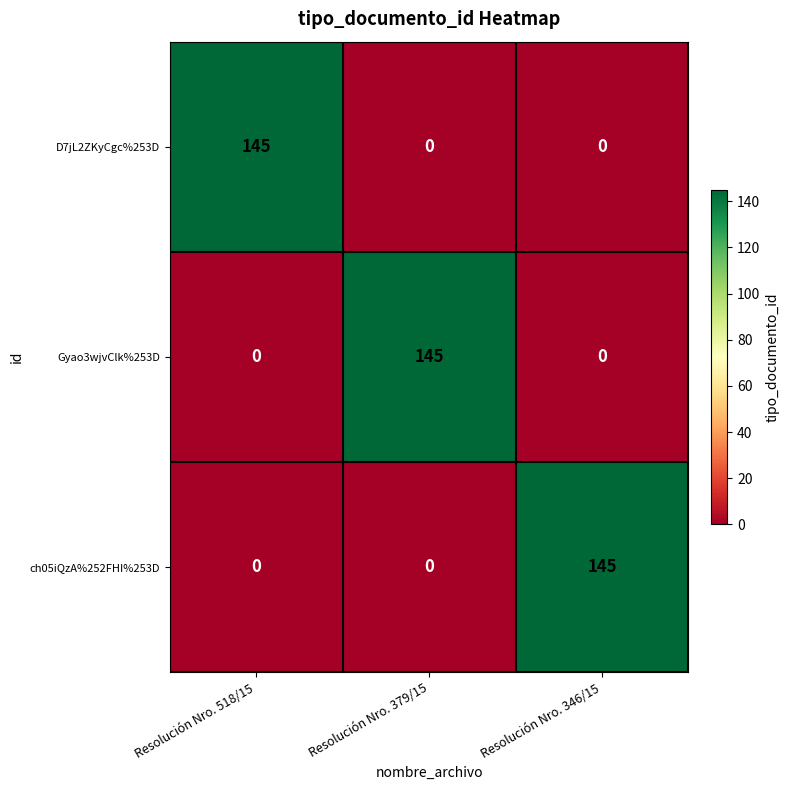

The value of ch05iQzA%252FHI%253D at Resolución Nro. 346/15 is 145. True or false?

True